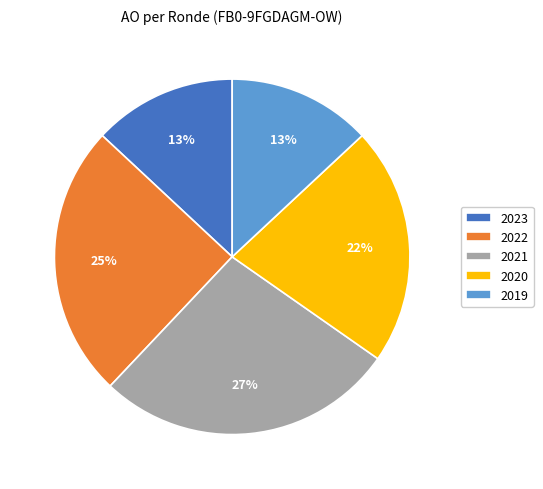

Does 2021 represent more than half of the total?

No